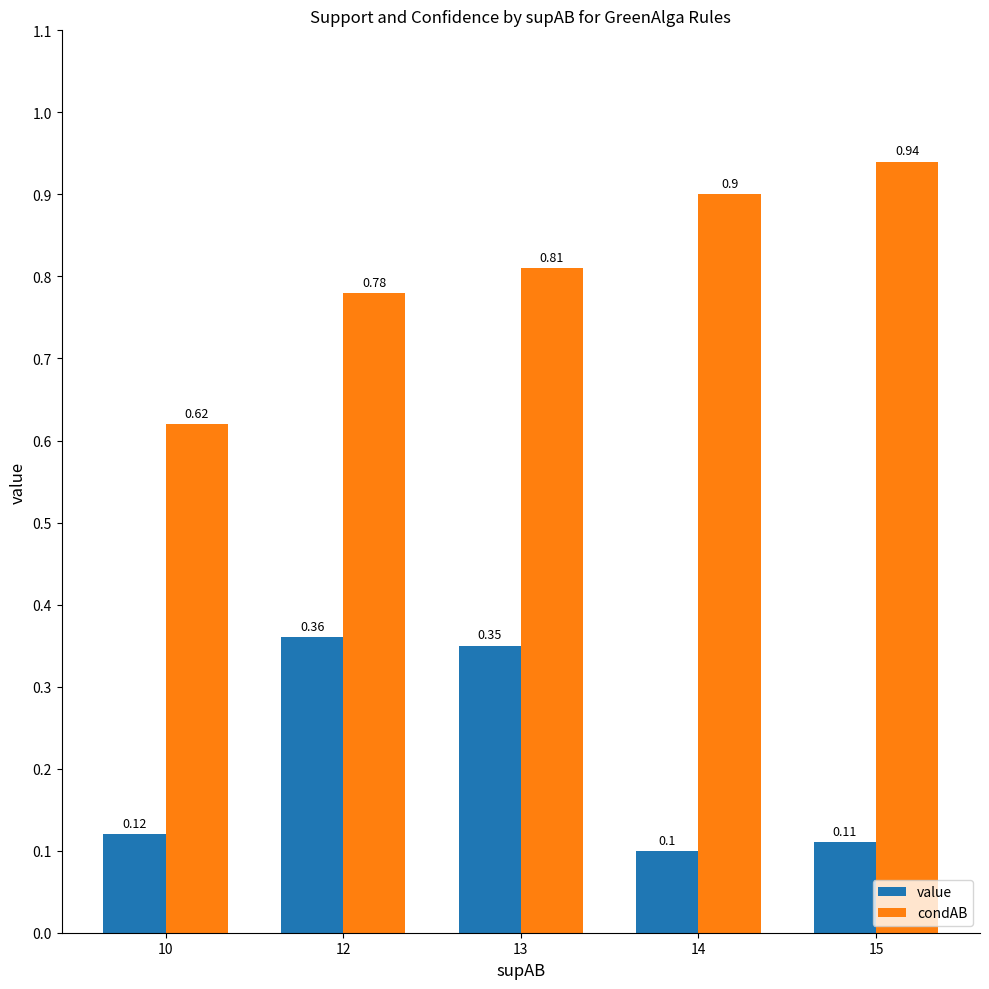

What is the value of the value bar at the 1st from the left?

0.1